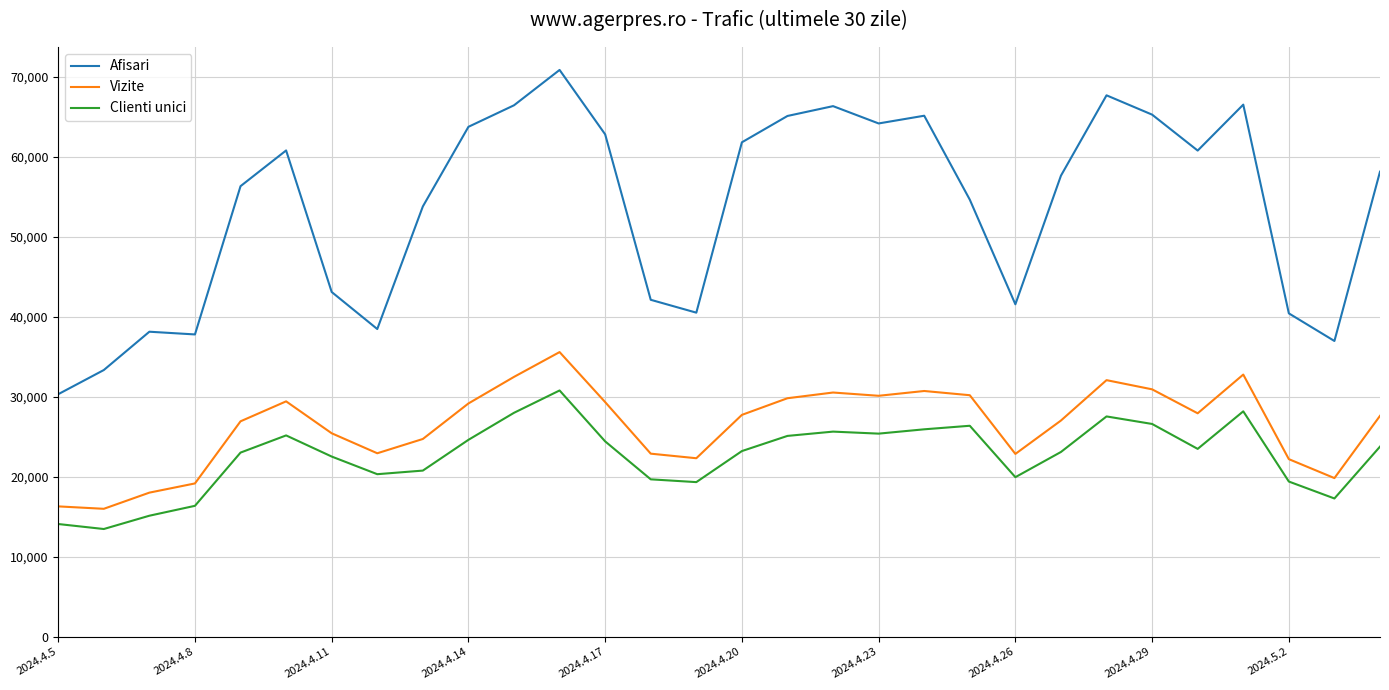

Rank the series by their maximum value, from lowest to highest.

Clienti unici, Vizite, Afisari